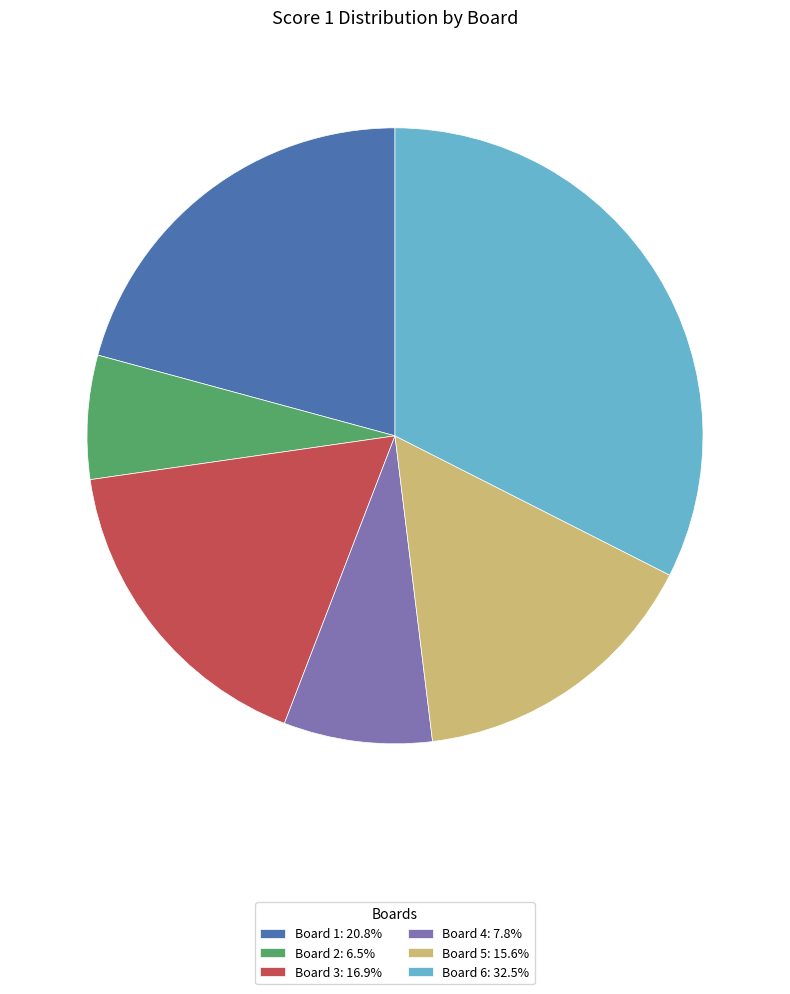

The Board 3 slice represents 17% of the pie. True or false?

True